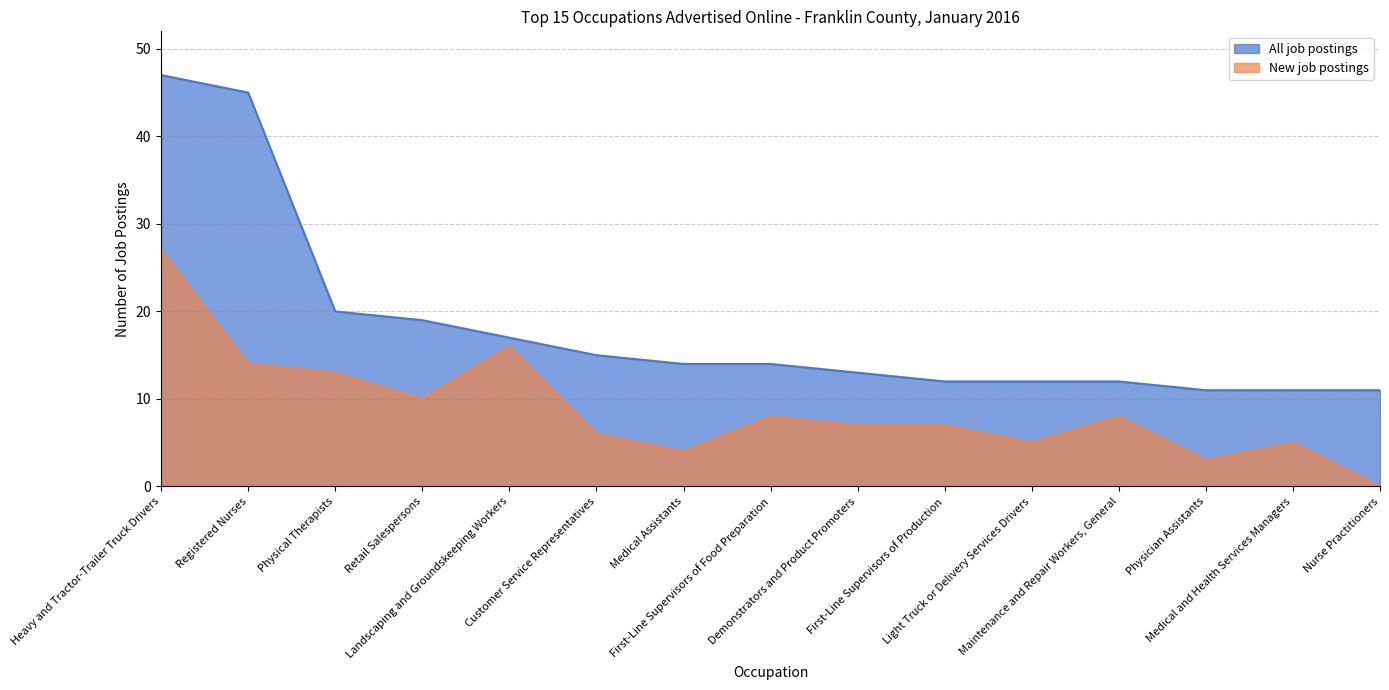

Does the chart display data point markers on the line(s)?

No